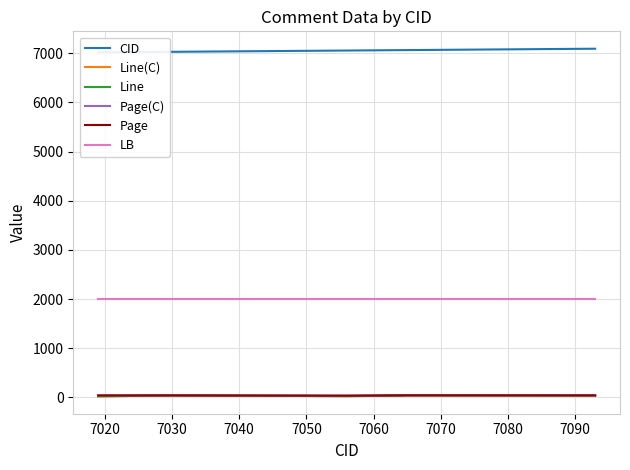

What is the total value across all series at 7050?

9233